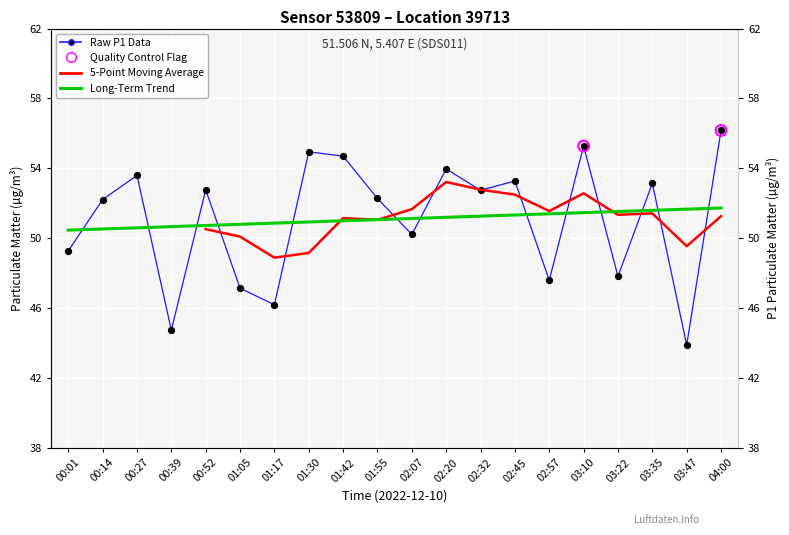

Approximately how many times larger is the value at 01:30 compared to 02:57?

1.2